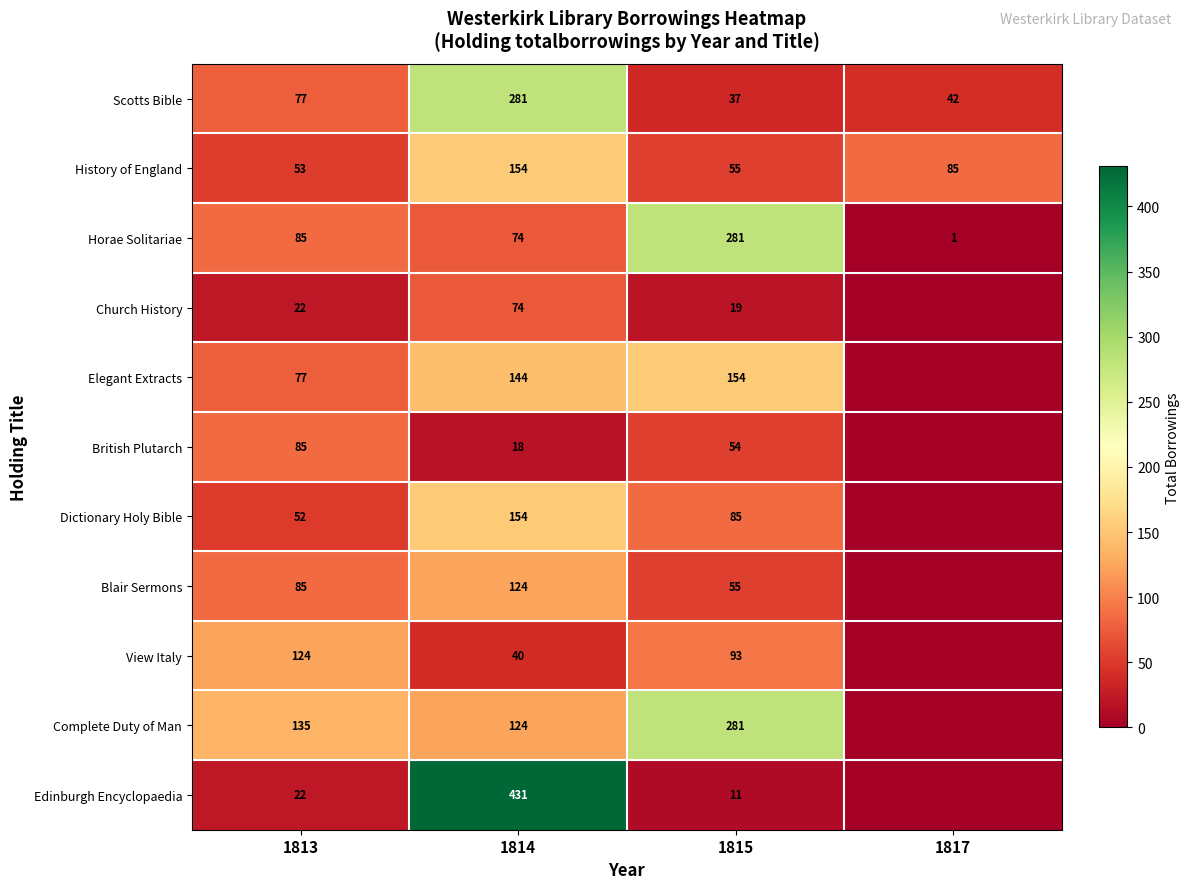

How many data points in History of England are less than 85?

2